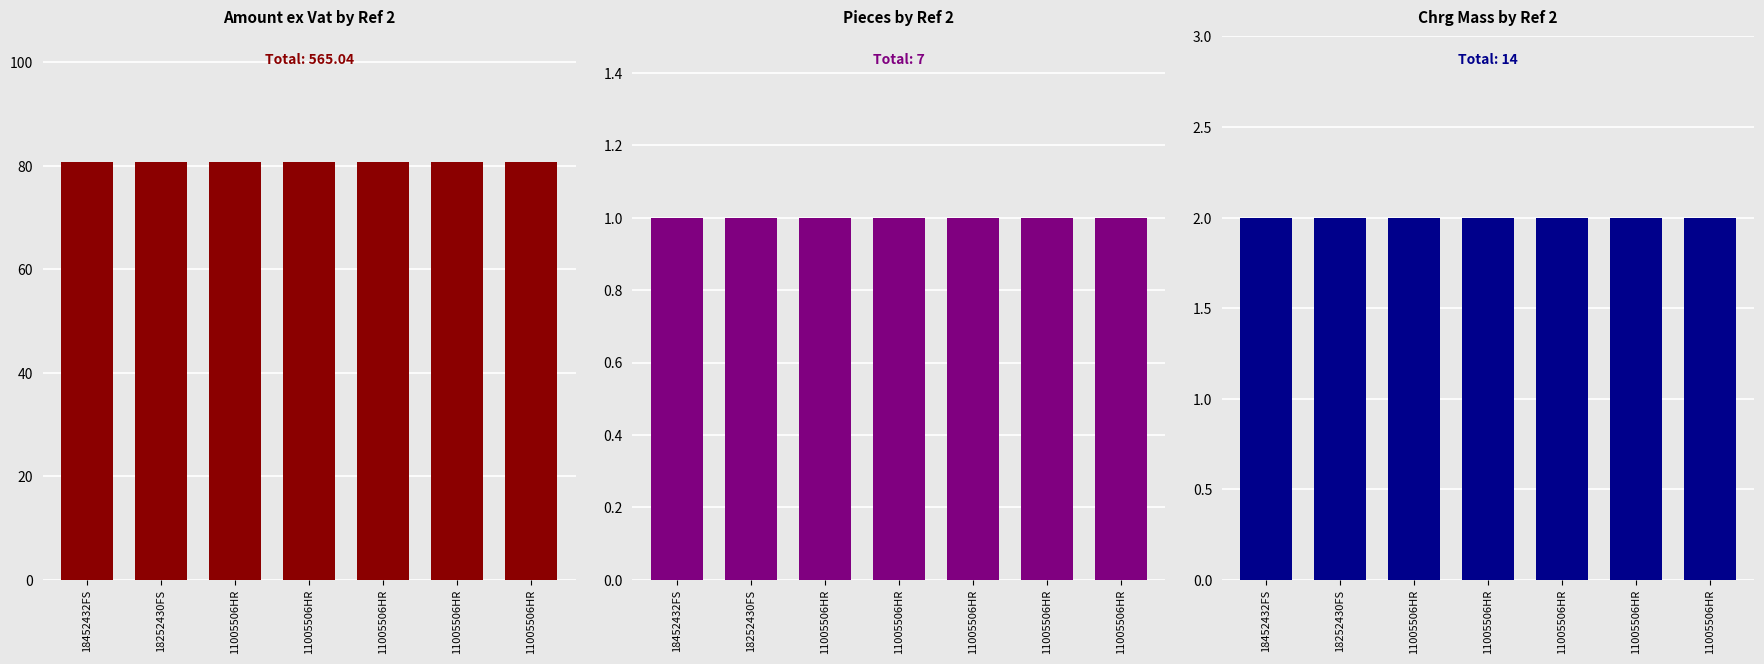

Is it true that Chrg Mass equals 1.0 at 11005506HR?

False